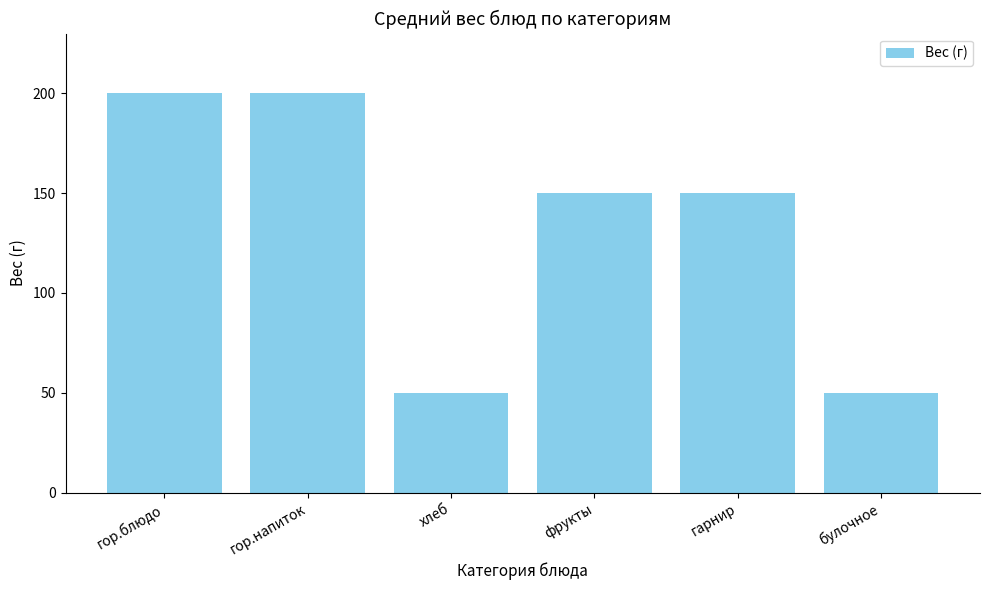

What is the change in value from гор.напиток to булочное?

-150